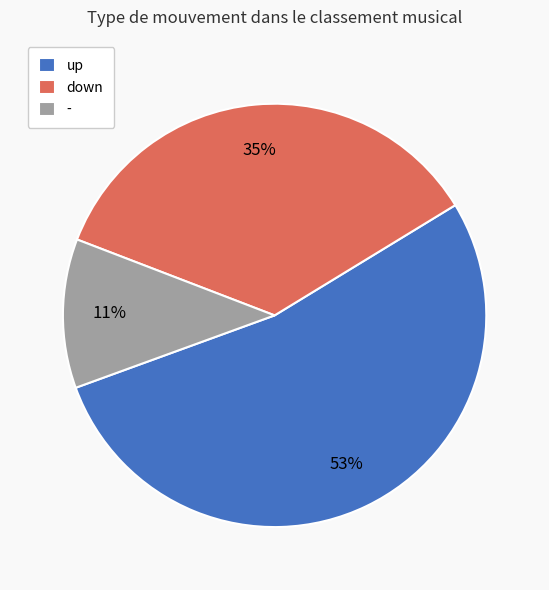

Is up the majority of the pie?

Yes